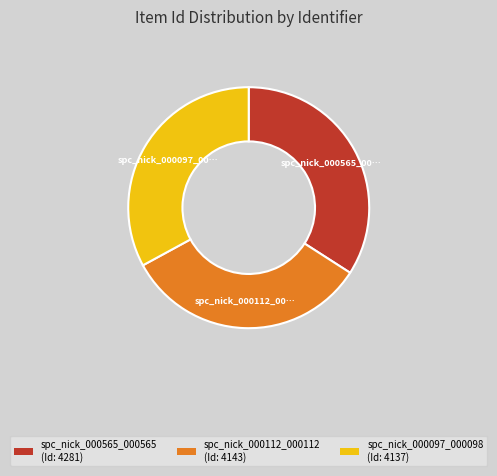

Do spc_nick_000097_000098 and spc_nick_000112_000112 together represent more than half of the pie?

Yes